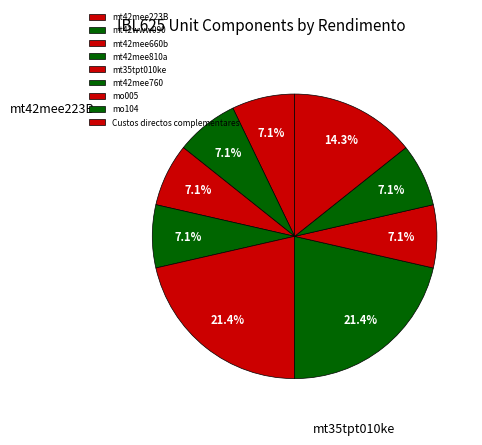

Is there a majority slice in this chart?

No